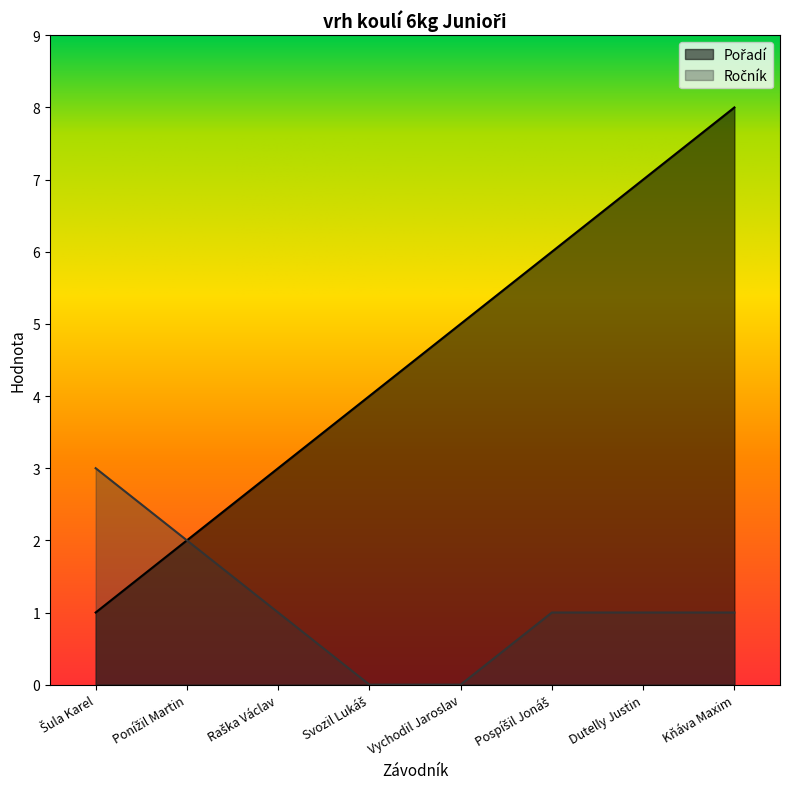

At how many categories does at least one series exceed 4?

4